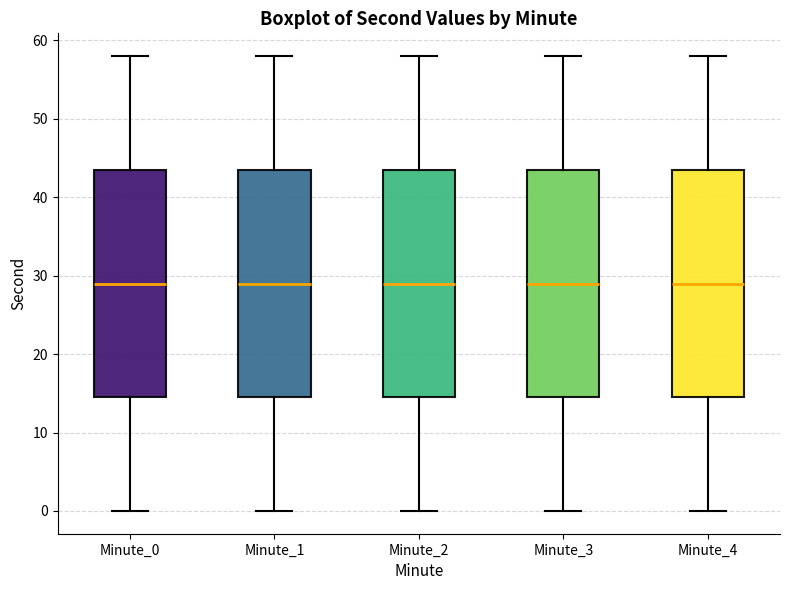

Where does the median line of the box for Minute_4 sit on the y-axis? The values are not printed on the chart, so give them approximately, as read against the axis.

29